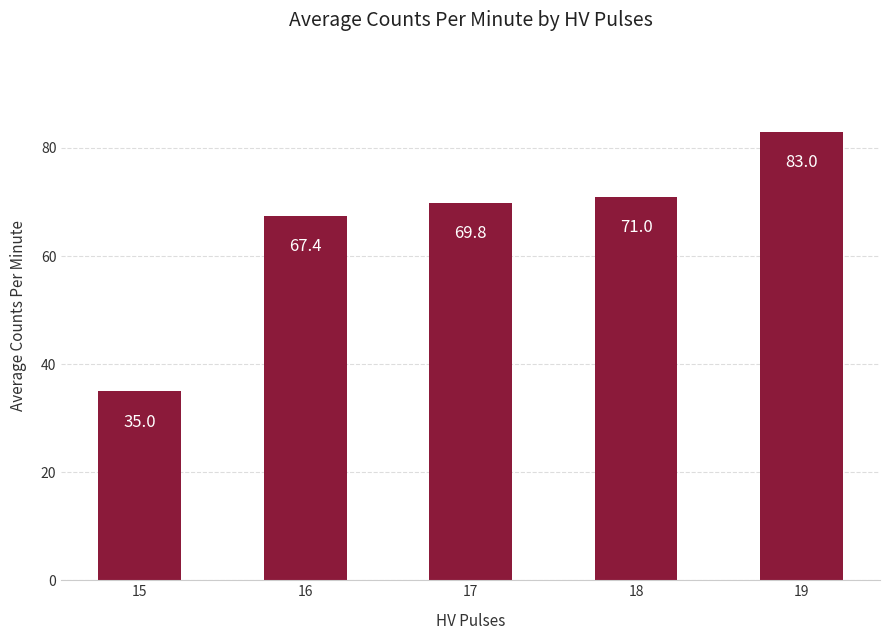

What is the average value?

65.2